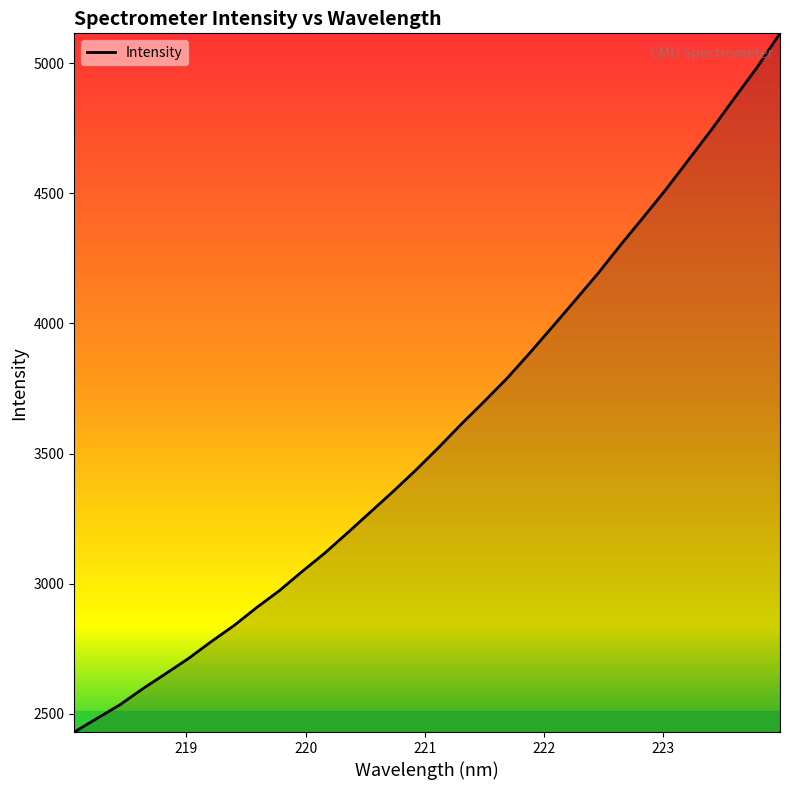

What is the greatest value displayed?

5114.3